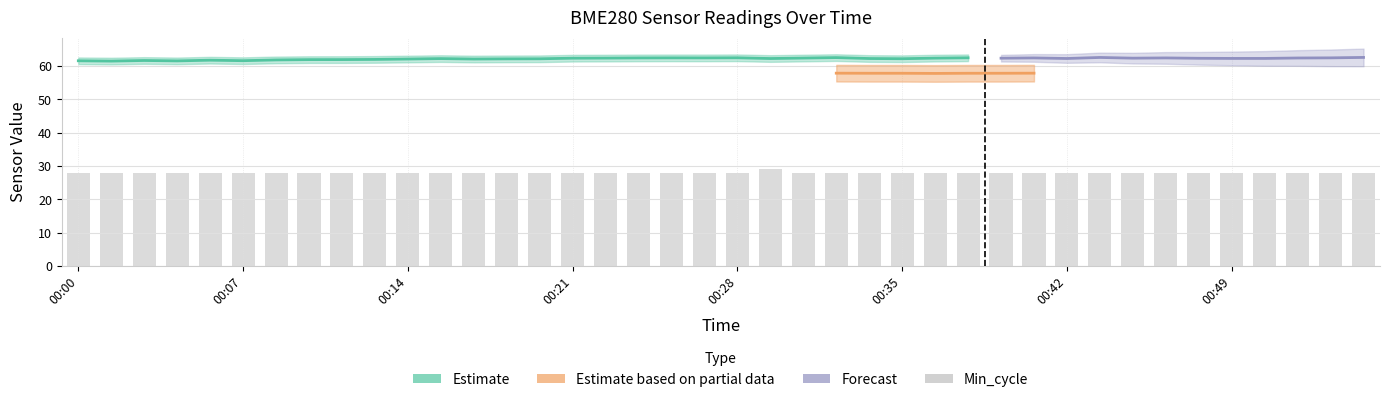

Does the chart contain stacked bars?

No